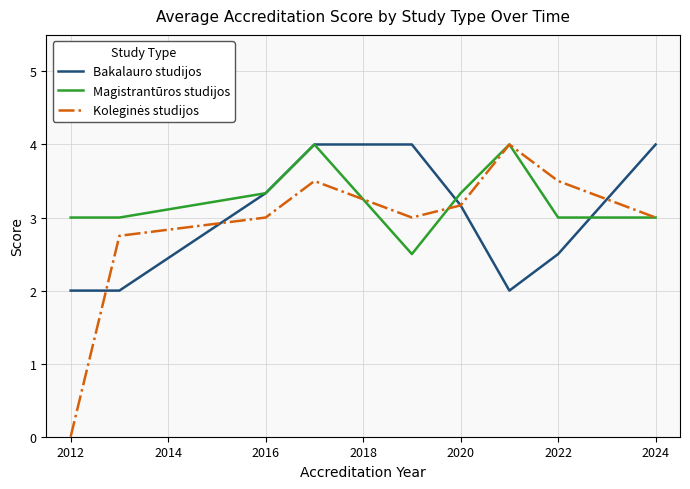

Which series has the largest total across all categories?

Magistrantūros studijos